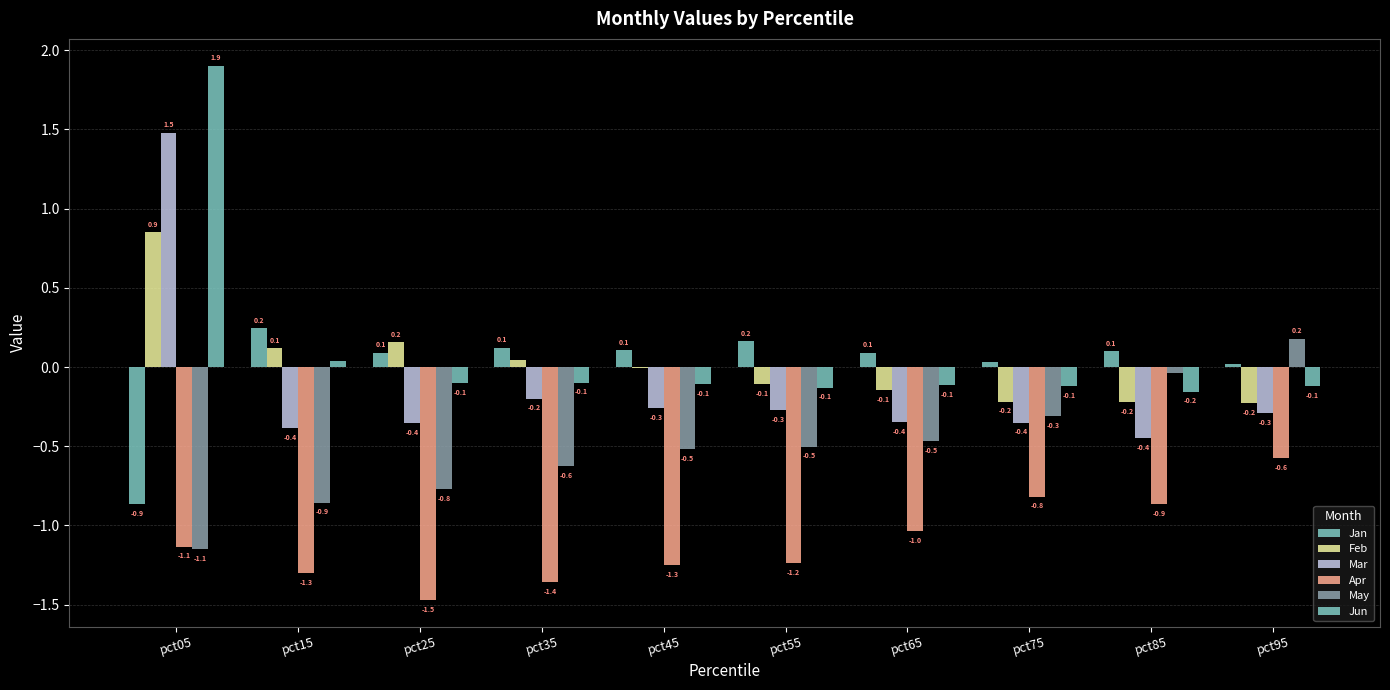

How many data points in Jan are above 0?

9